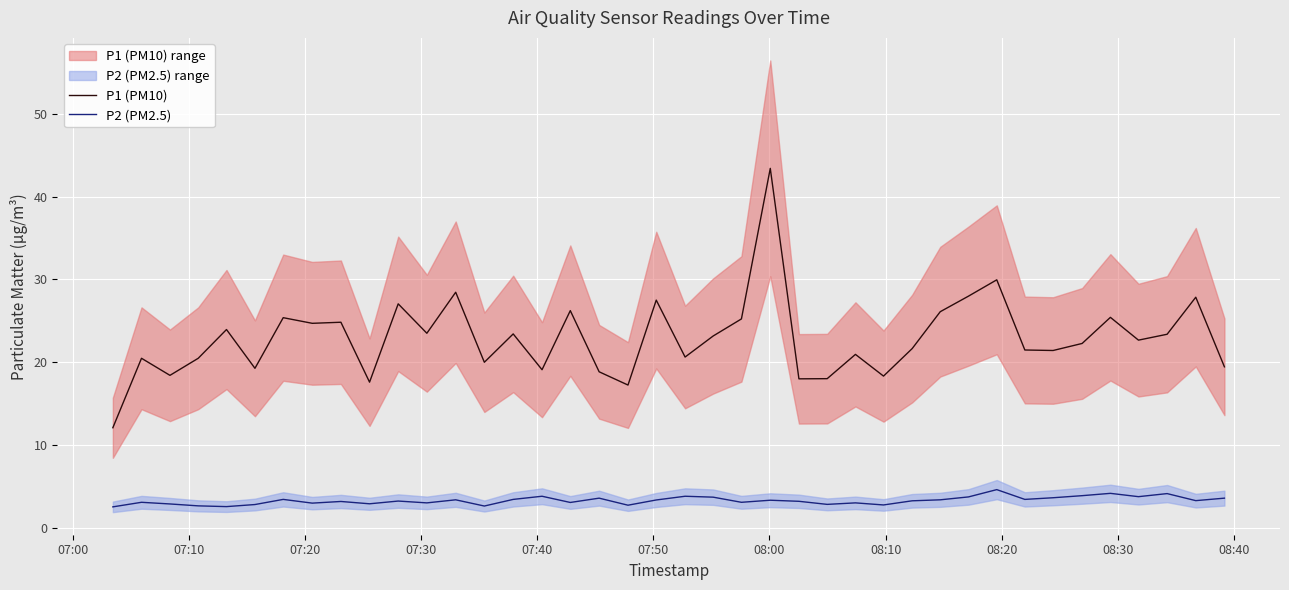

Which series has the widest spread of values?

P1 (PM10)